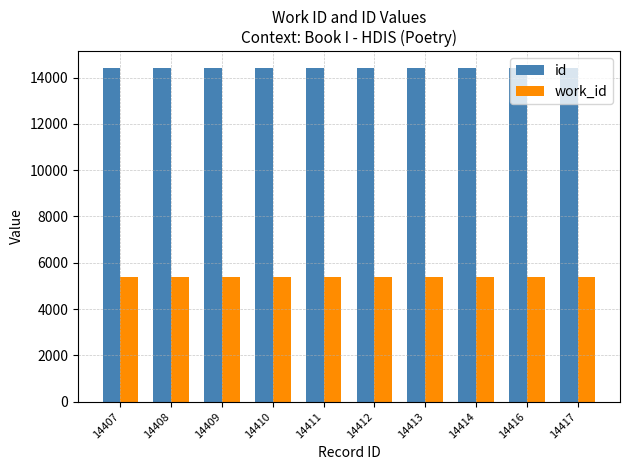

How many bars are there in each group?

2